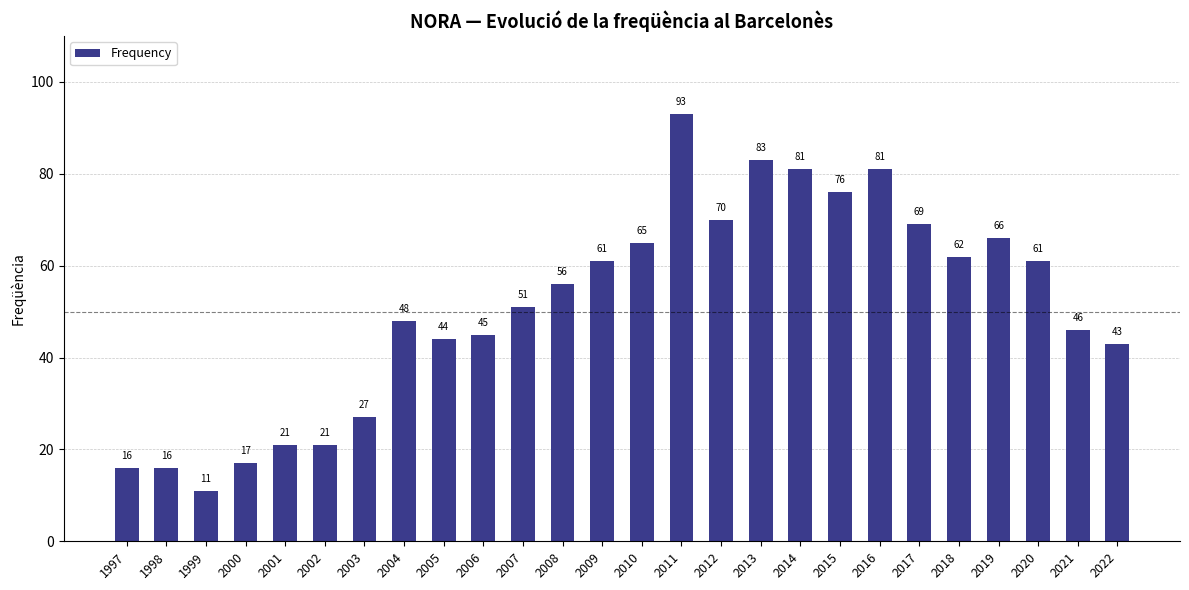

Reading left to right, transcribe all the data shown in this chart.

1997=16	1998=16	1999=11	2000=17	2001=21	2002=21	2003=27	2004=48	2005=44	2006=45	2007=51	2008=56	2009=61	2010=65	2011=93	2012=70	2013=83	2014=81	2015=76	2016=81	2017=69	2018=62	2019=66	2020=61	2021=46	2022=43